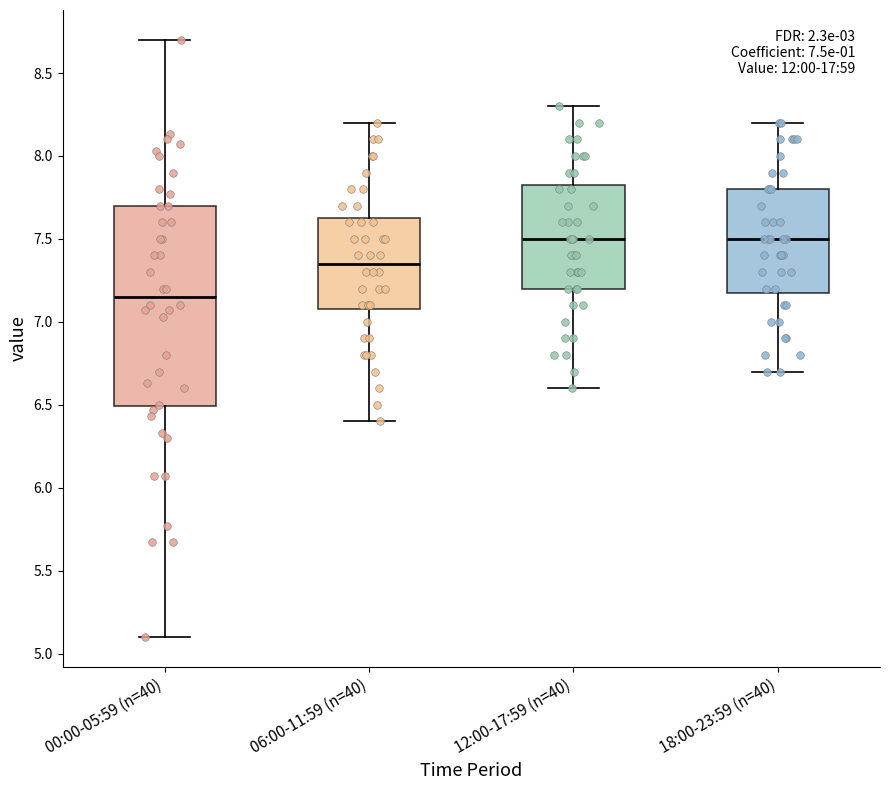

Comparing the boxes themselves (not the whiskers), which one is the tallest?

00:00-05:59 (n=40)